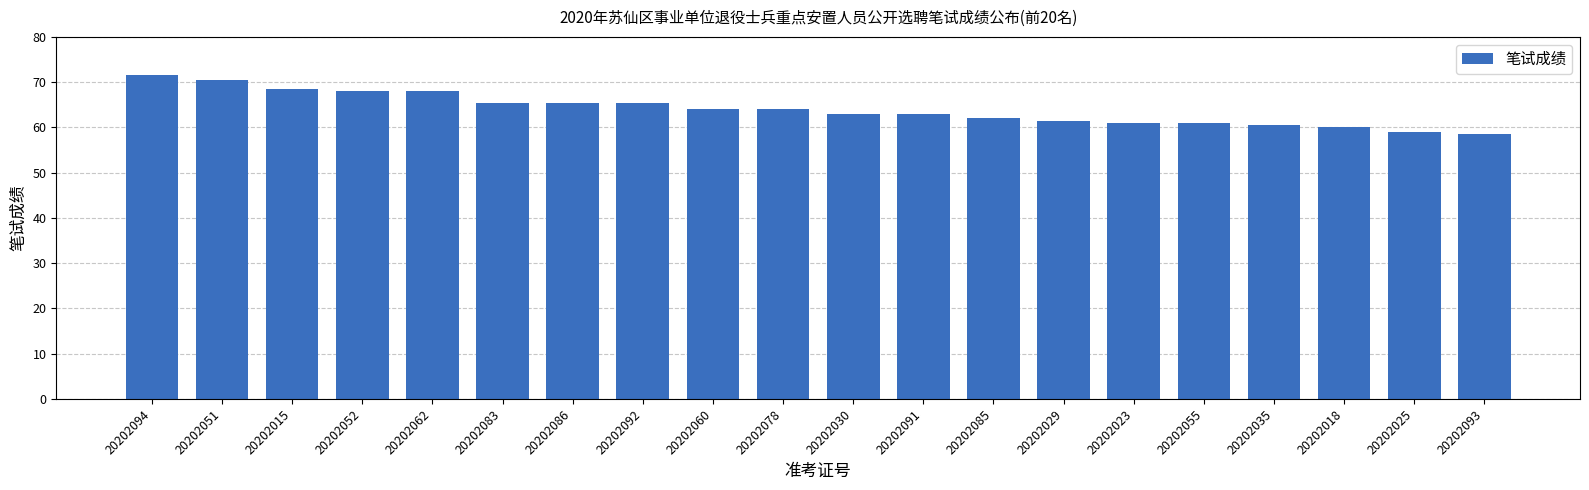

What is the average value?

64.0